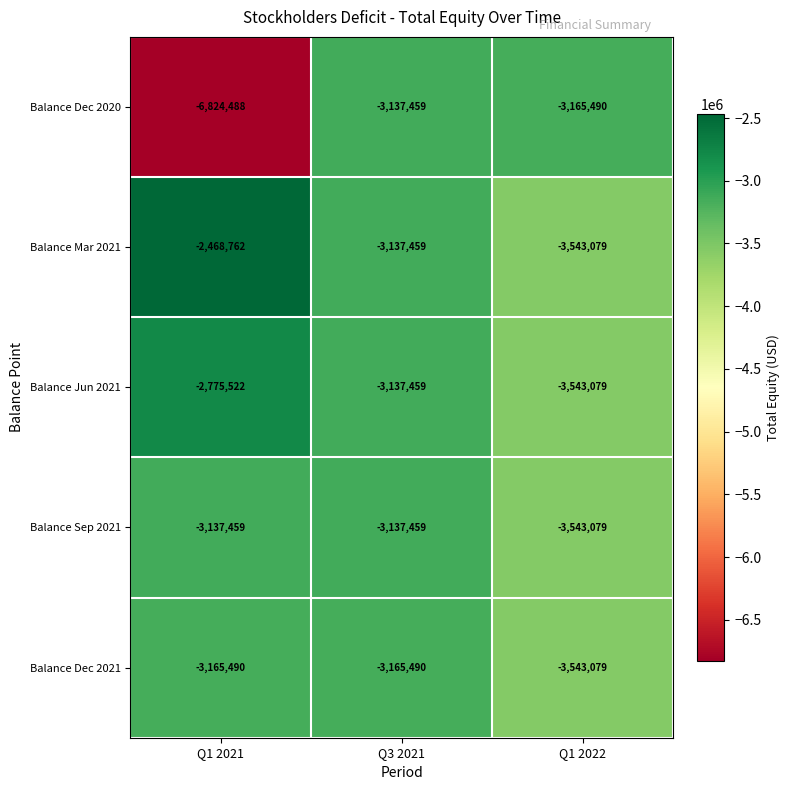

Count the number of data series in this chart.

5